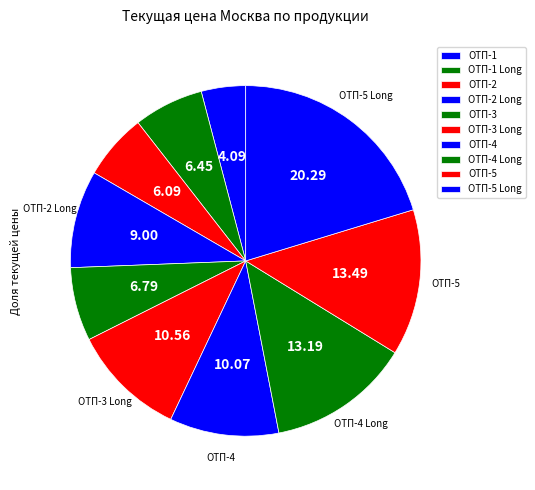

To the nearest percent, what is the difference between the largest and smallest slice percentages?

16%